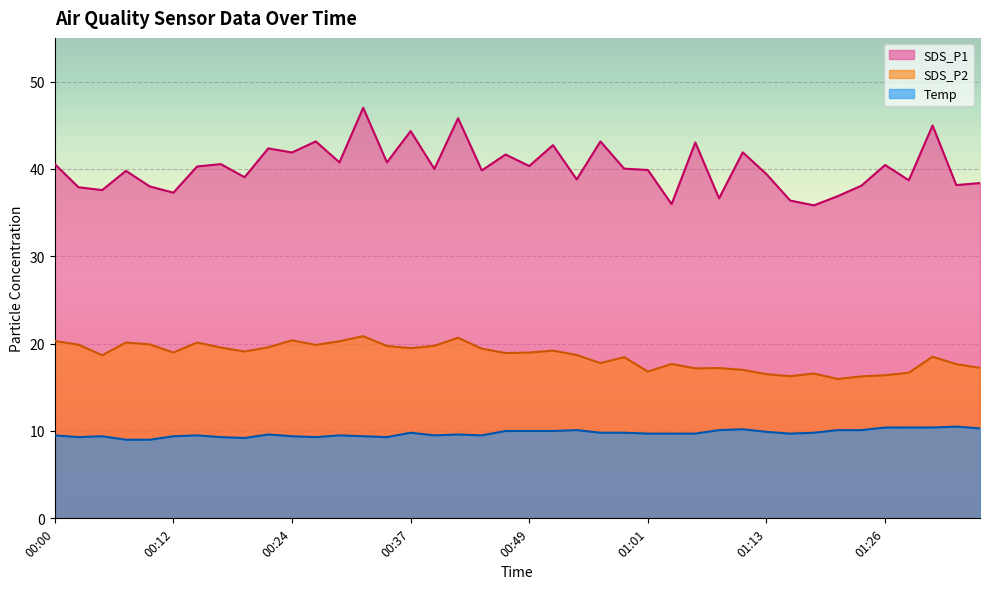

What are all the series names shown in the legend?

SDS_P1, SDS_P2, Temp